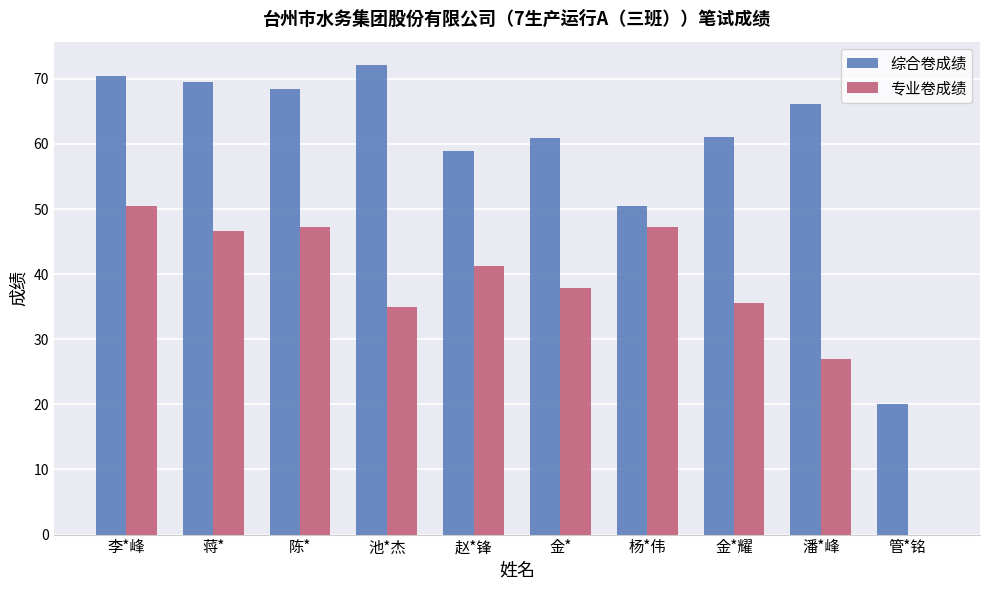

Count the number of data series in this chart.

2